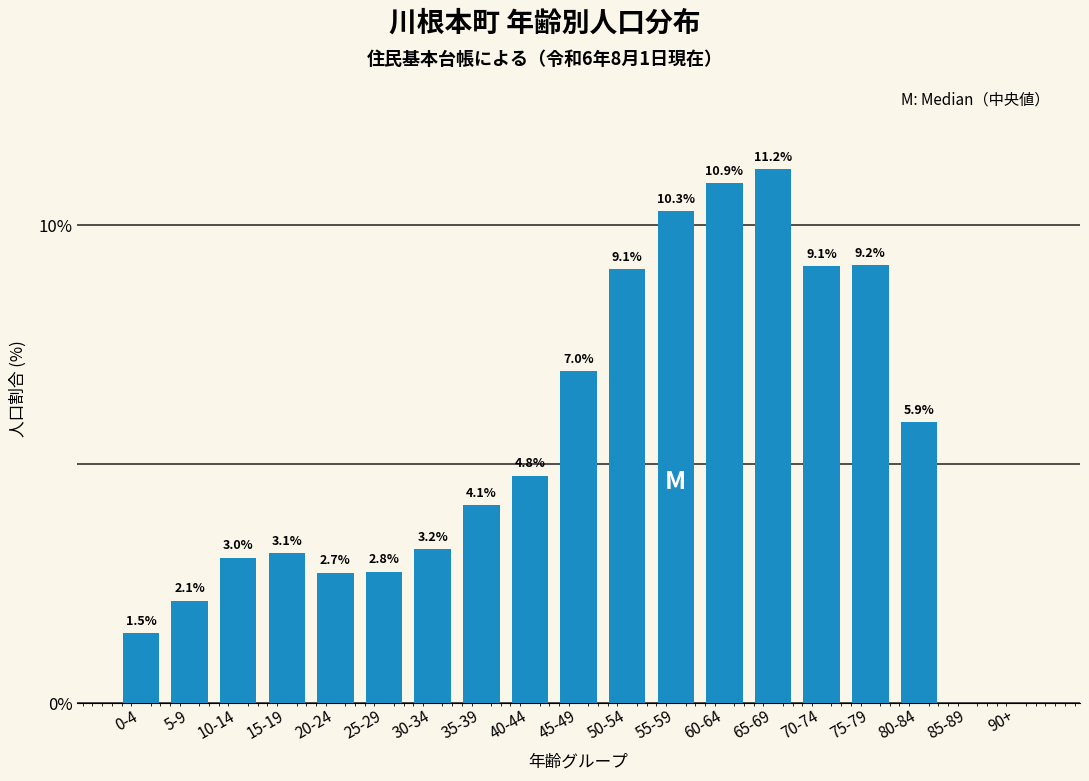

Reading left to right, extract all data points from this chart.

0-4=1.5	5-9=2.1	10-14=3.0	15-19=3.1	20-24=2.7	25-29=2.8	30-34=3.2	35-39=4.1	40-44=4.8	45-49=7.0	50-54=9.1	55-59=10.3	60-64=10.9	65-69=11.2	70-74=9.1	75-79=9.2	80-84=5.9	85-89=0.0	90+=0.0